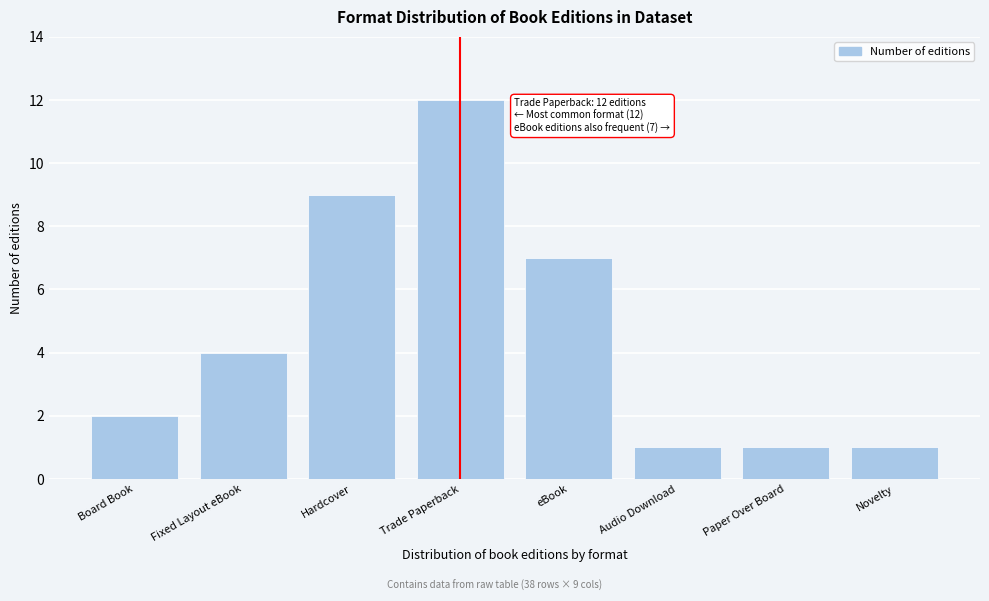

Reading left to right, extract all data points from this chart.

Board Book=2	Fixed Layout eBook=4	Hardcover=9	Trade Paperback=12	eBook=7	Audio Download=1	Paper Over Board=1	Novelty=1